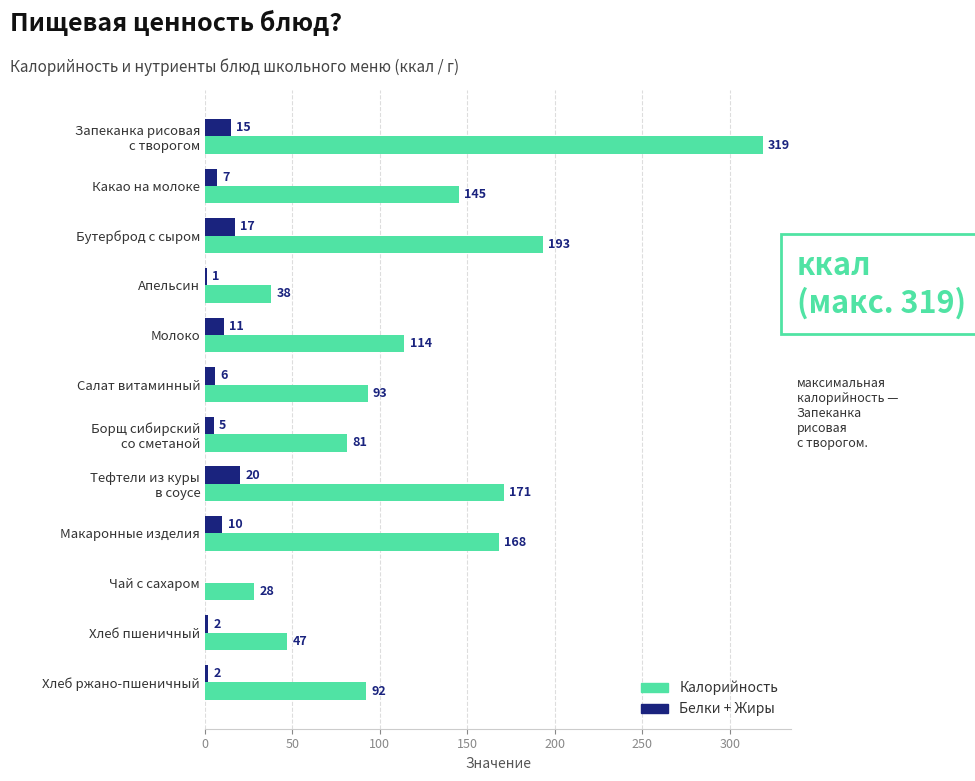

Which series changed the most between Бутерброд с сыром and Макаронные изделия?

Калорийность